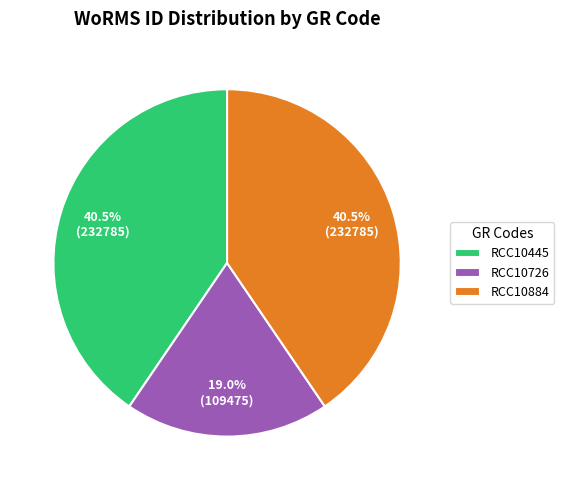

Is the sum of RCC10445 and RCC10726 greater than half?

Yes